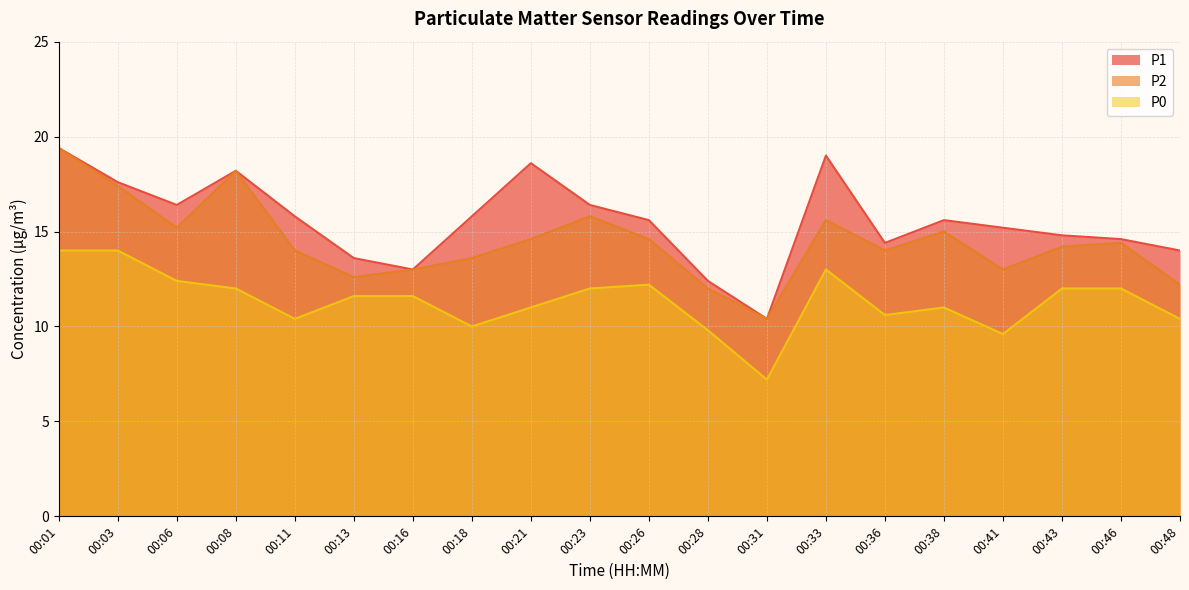

Reading left to right, what are all the values shown in this chart?

P1: 19.4	17.6	16.4	18.2	15.8	13.6	13.0	15.8	18.6	16.4	15.6	12.4	10.4	19.0	14.4	15.6	15.2	14.8	14.6	14.0
P2: 19.4	17.4	15.2	18.2	14.0	12.6	13.0	13.6	14.6	15.8	14.6	12.0	10.4	15.6	14.0	15.0	13.0	14.2	14.4	12.2
P0: 14.0	14.0	12.4	12.0	10.4	11.6	11.6	10.0	11.0	12.0	12.2	9.8	7.2	13.0	10.6	11.0	9.6	12.0	12.0	10.4